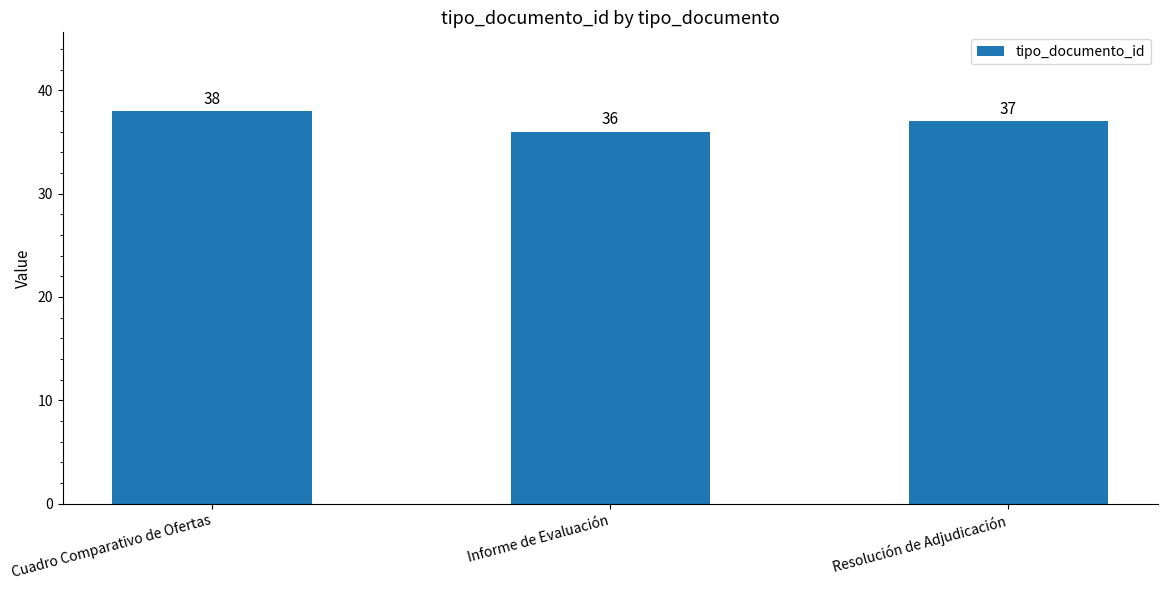

What is the greatest value displayed?

38